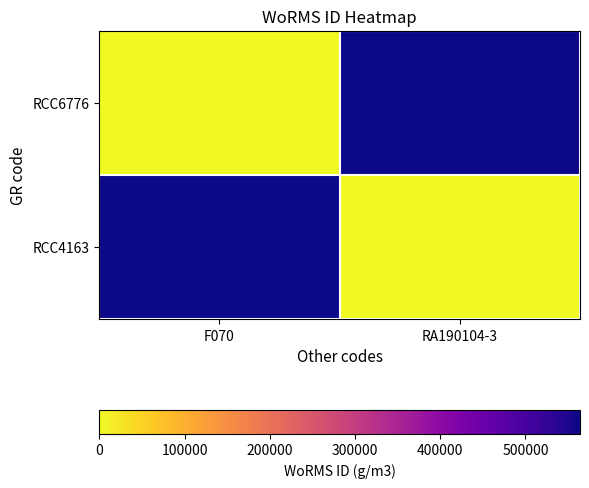

Reading left to right, what are all the values shown in this chart?

RCC4163: F070=563947	RA190104-3=0
RCC6776: F070=0	RA190104-3=563947